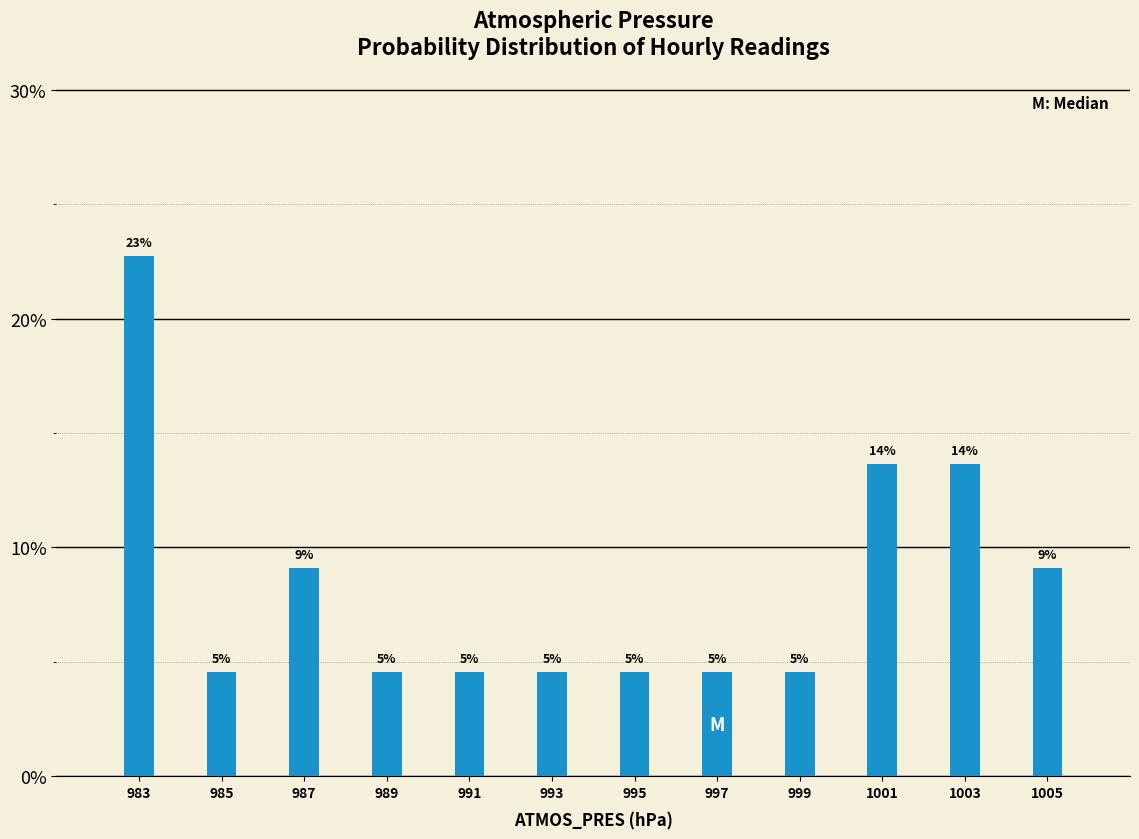

Does the chart contain any negative values?

No